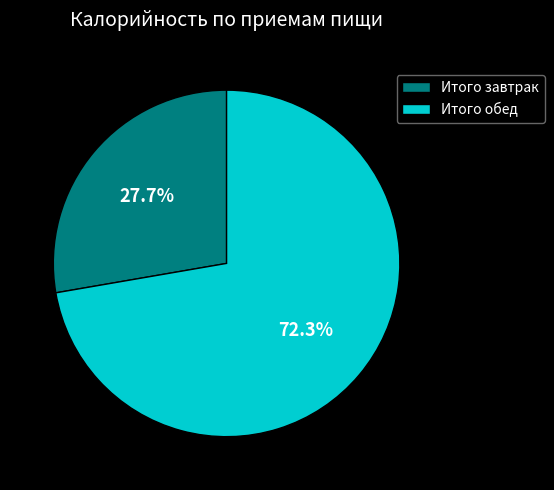

Approximately how many times larger is the value at Итого обед compared to Итого завтрак?

2.6